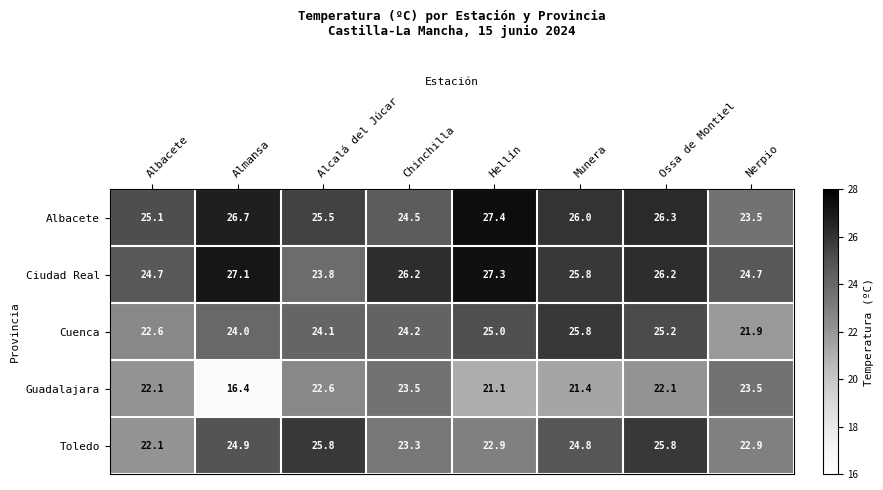

Which series has the widest spread of values?

Guadalajara